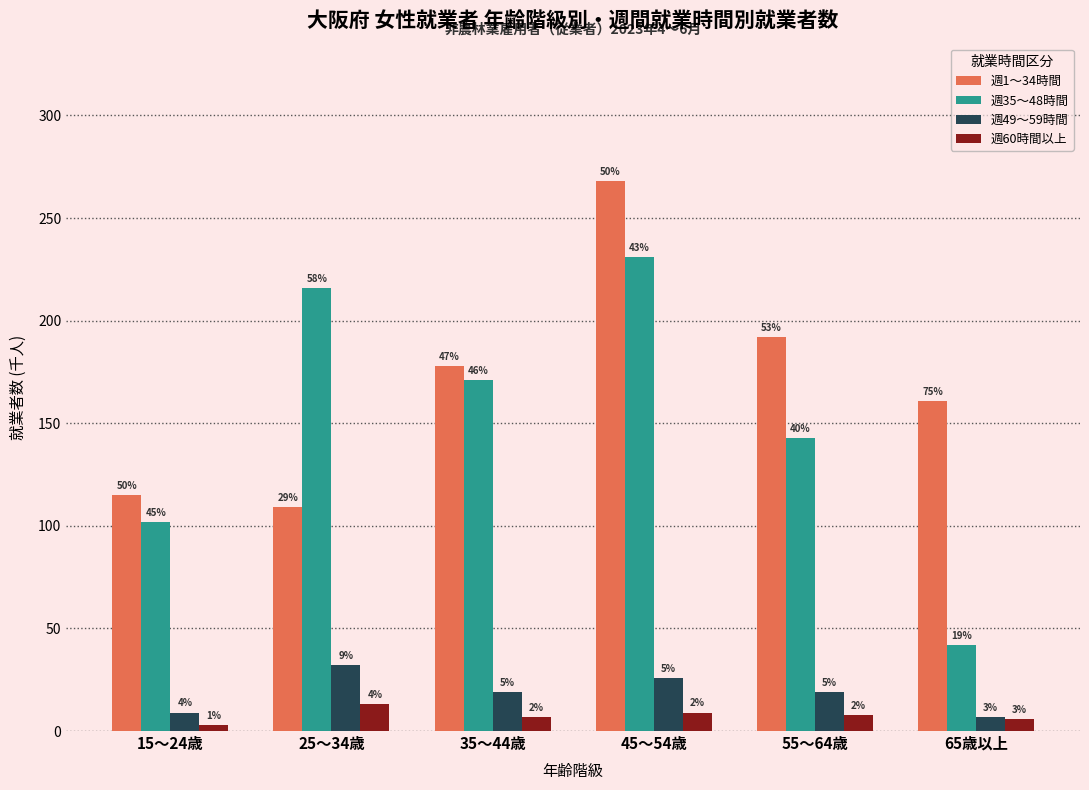

At how many categories does at least one series exceed 119?

5